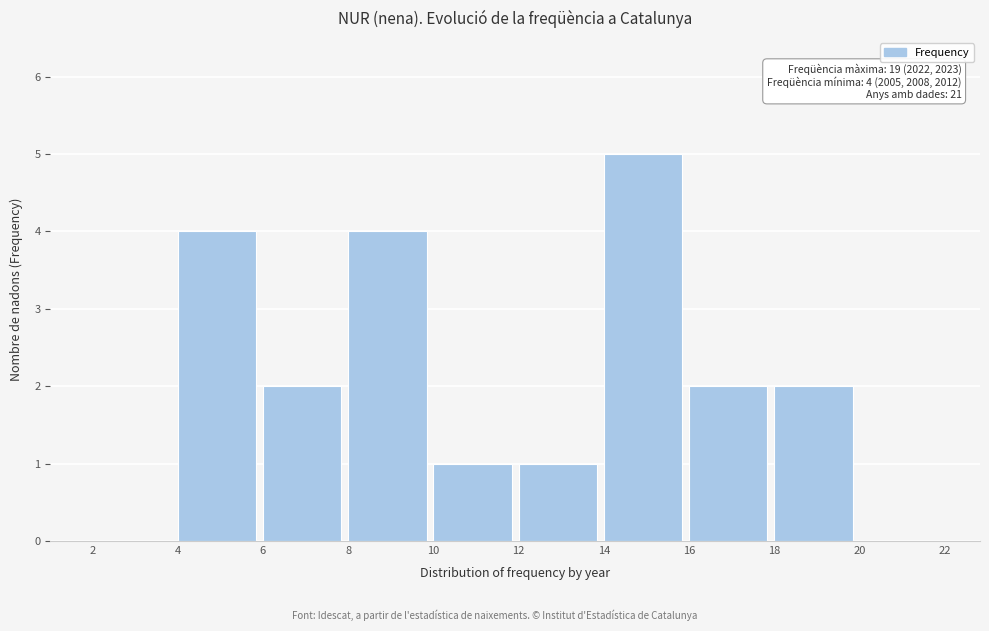

Which range on the x-axis has the tallest bar?

14 to 16